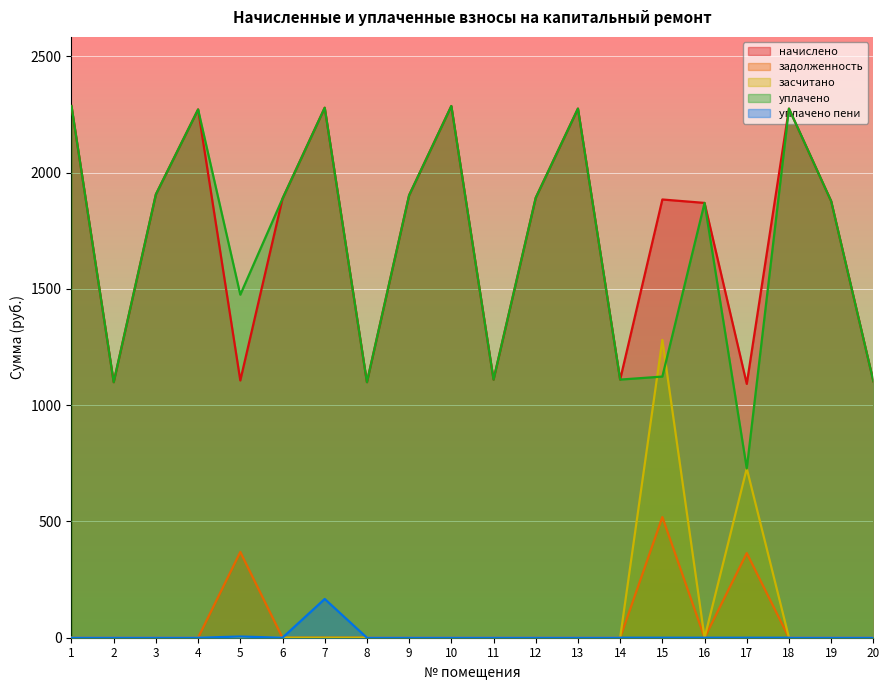

In уплачено пени, how many points are lower than both neighbors (excluding endpoints)?

1